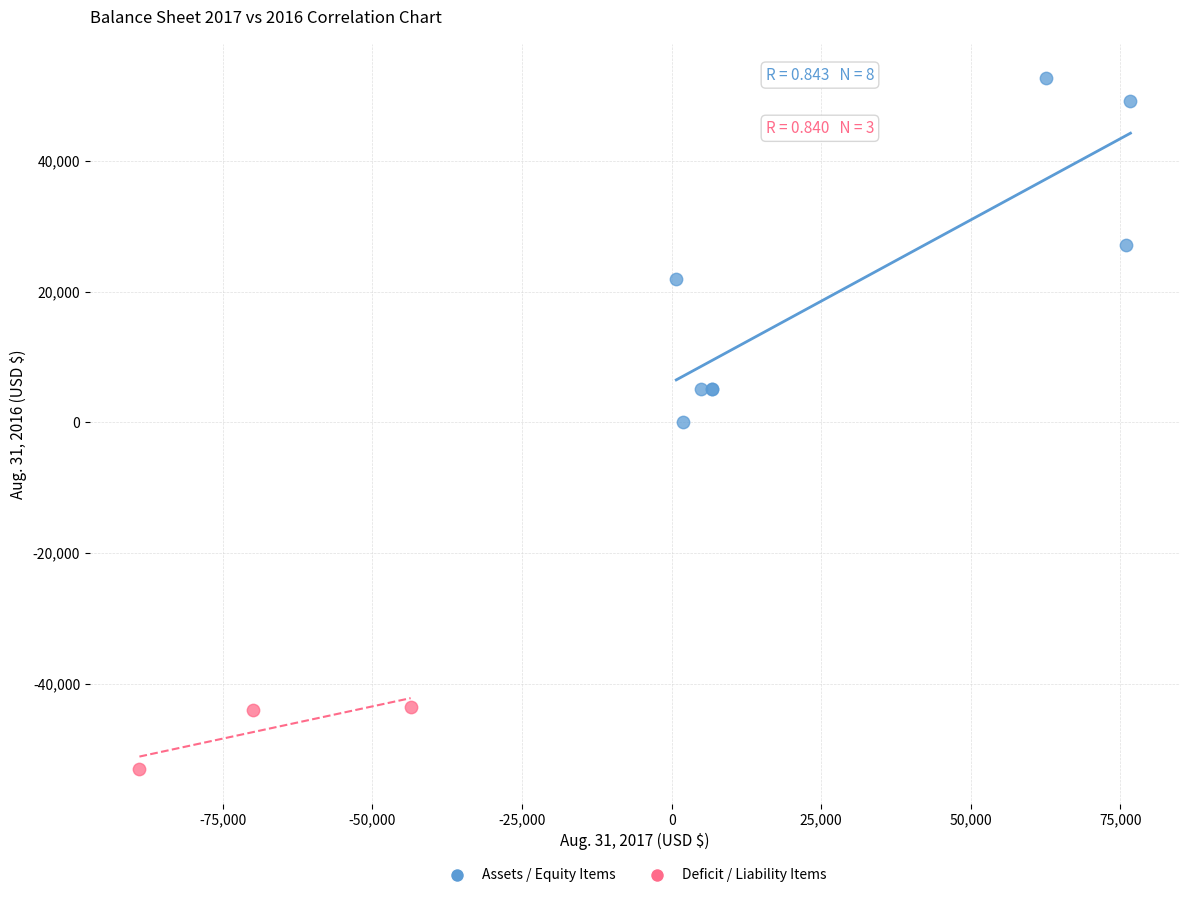

Which series contains the highest Y value?

Assets / Equity Items